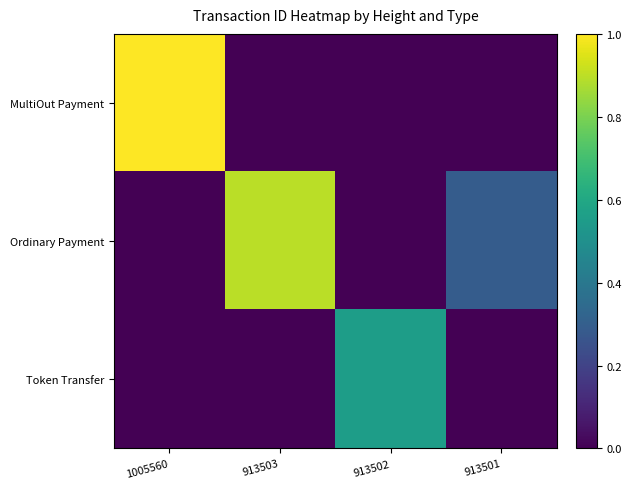

What is the total value across all series at 913501?

0.3